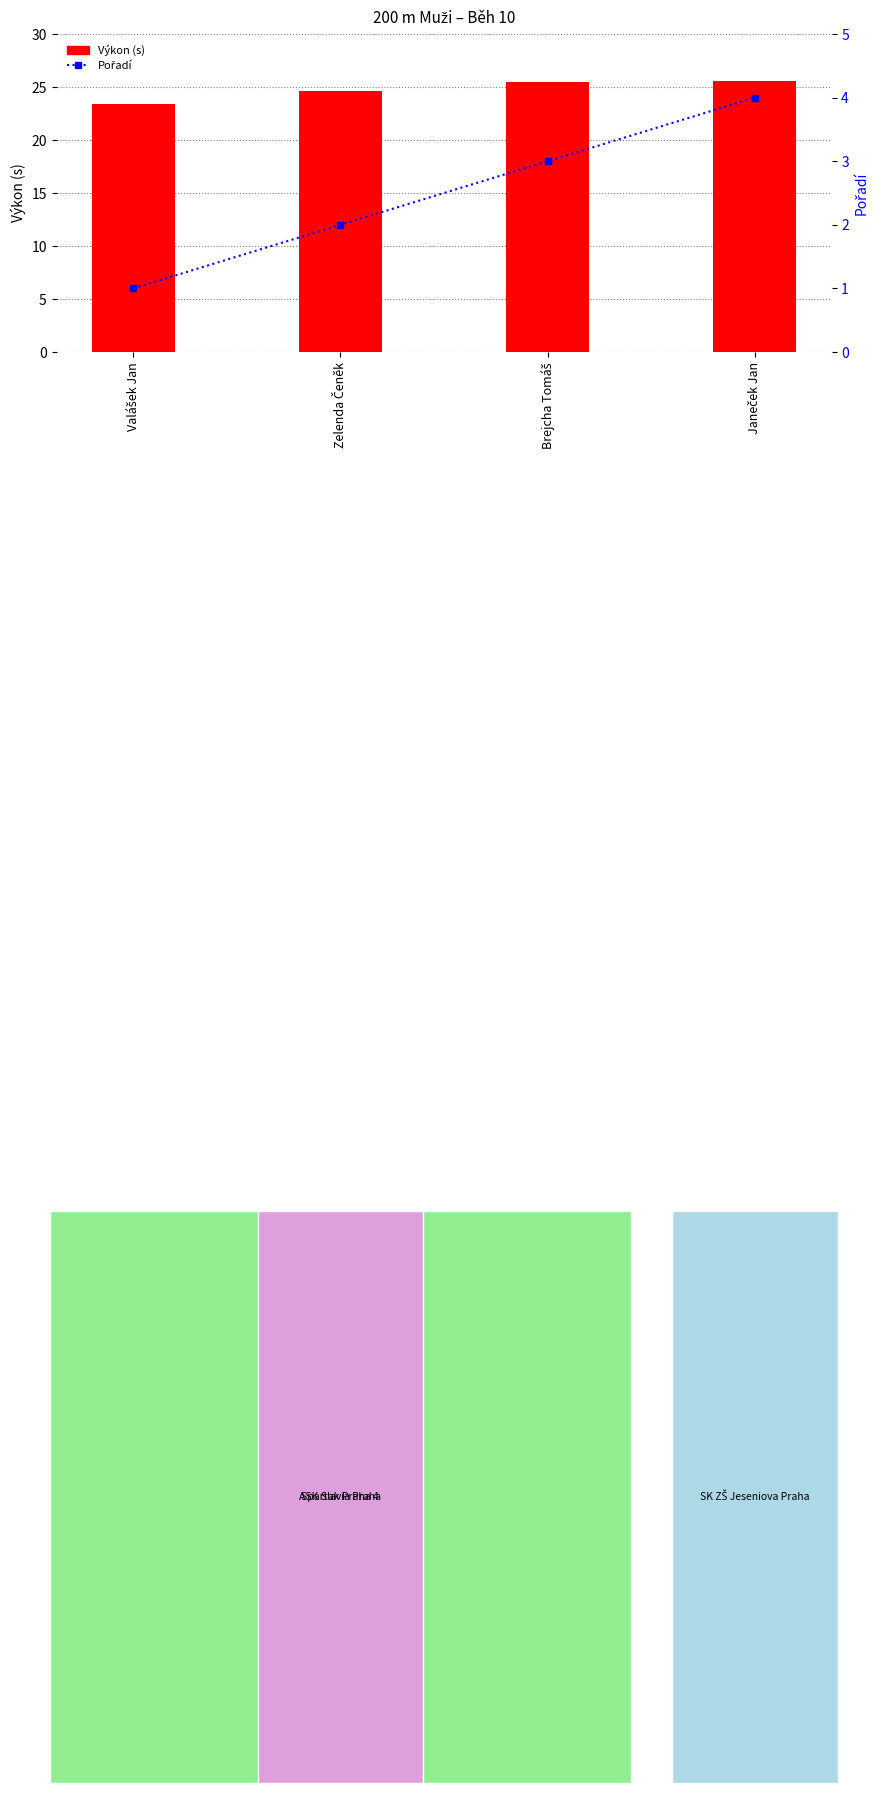

List the series in order of their peak value, highest first.

Výkon (s), Pořadí